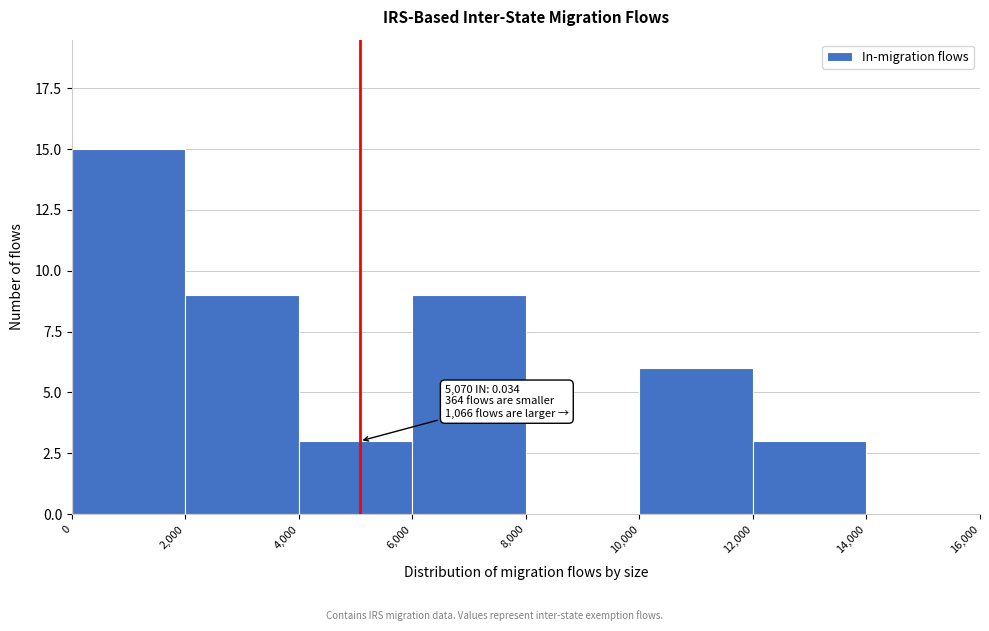

Which range on the x-axis has the tallest bar?

0 to 2,000